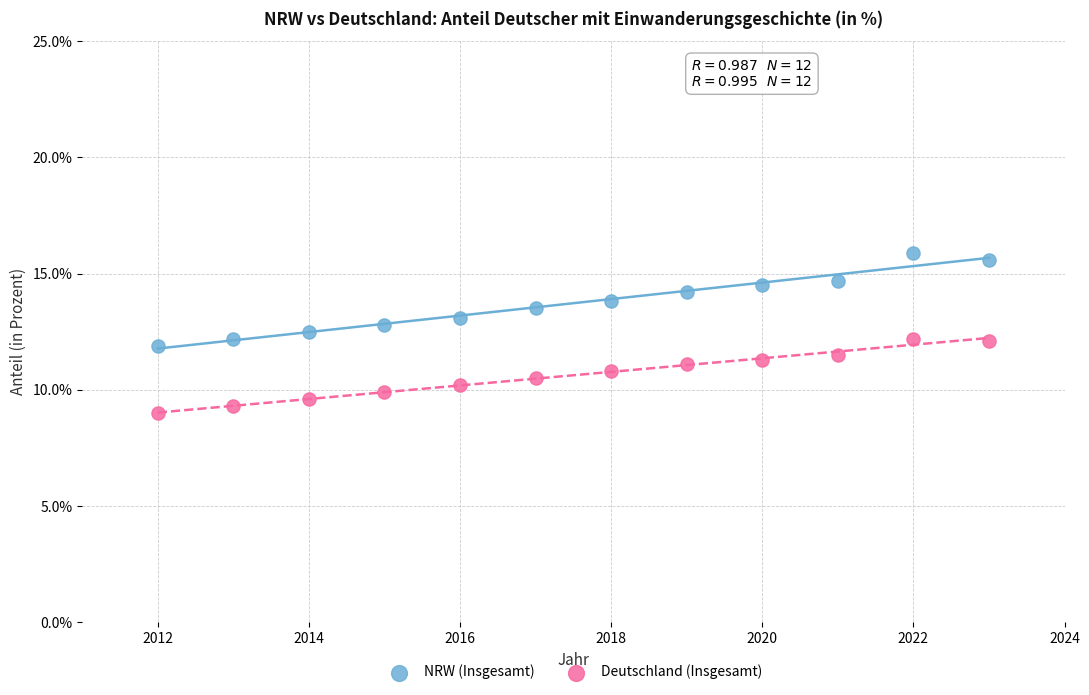

Across all data points, what is the range of X values (max minus min)?

11.0